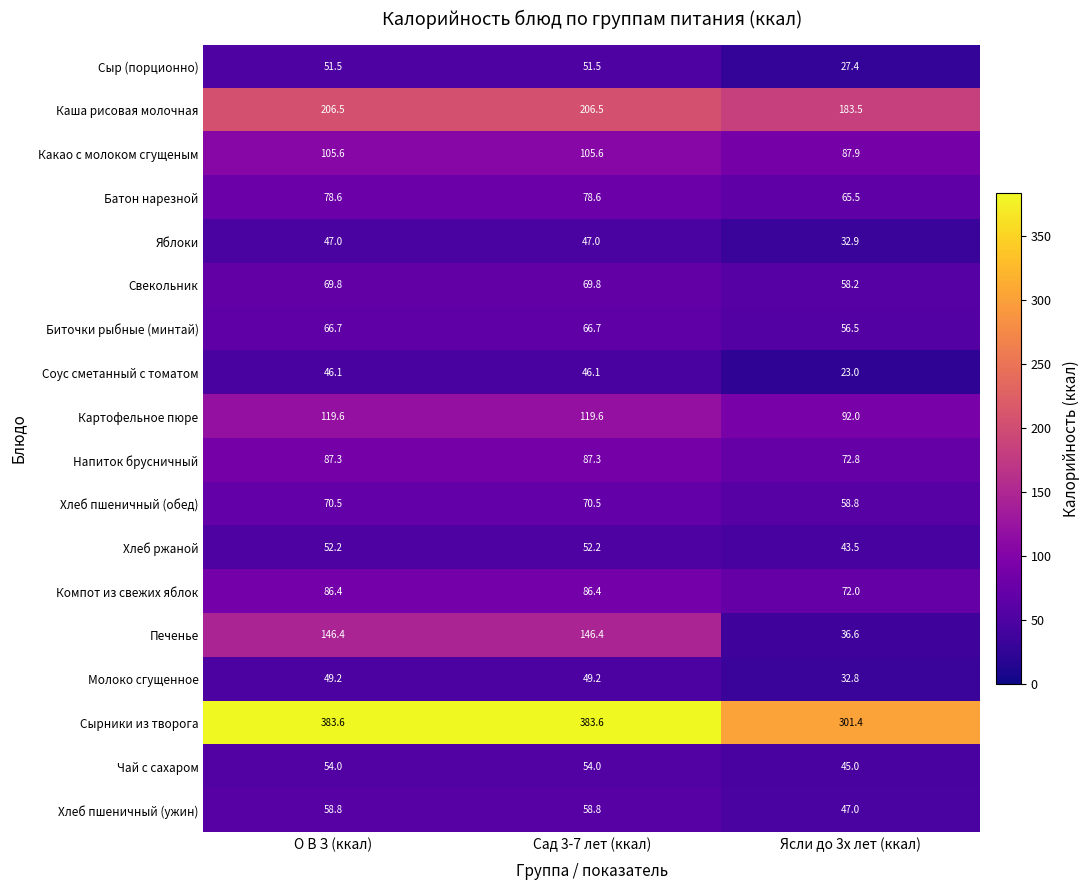

What is the sum of all Свекольник values?

197.8